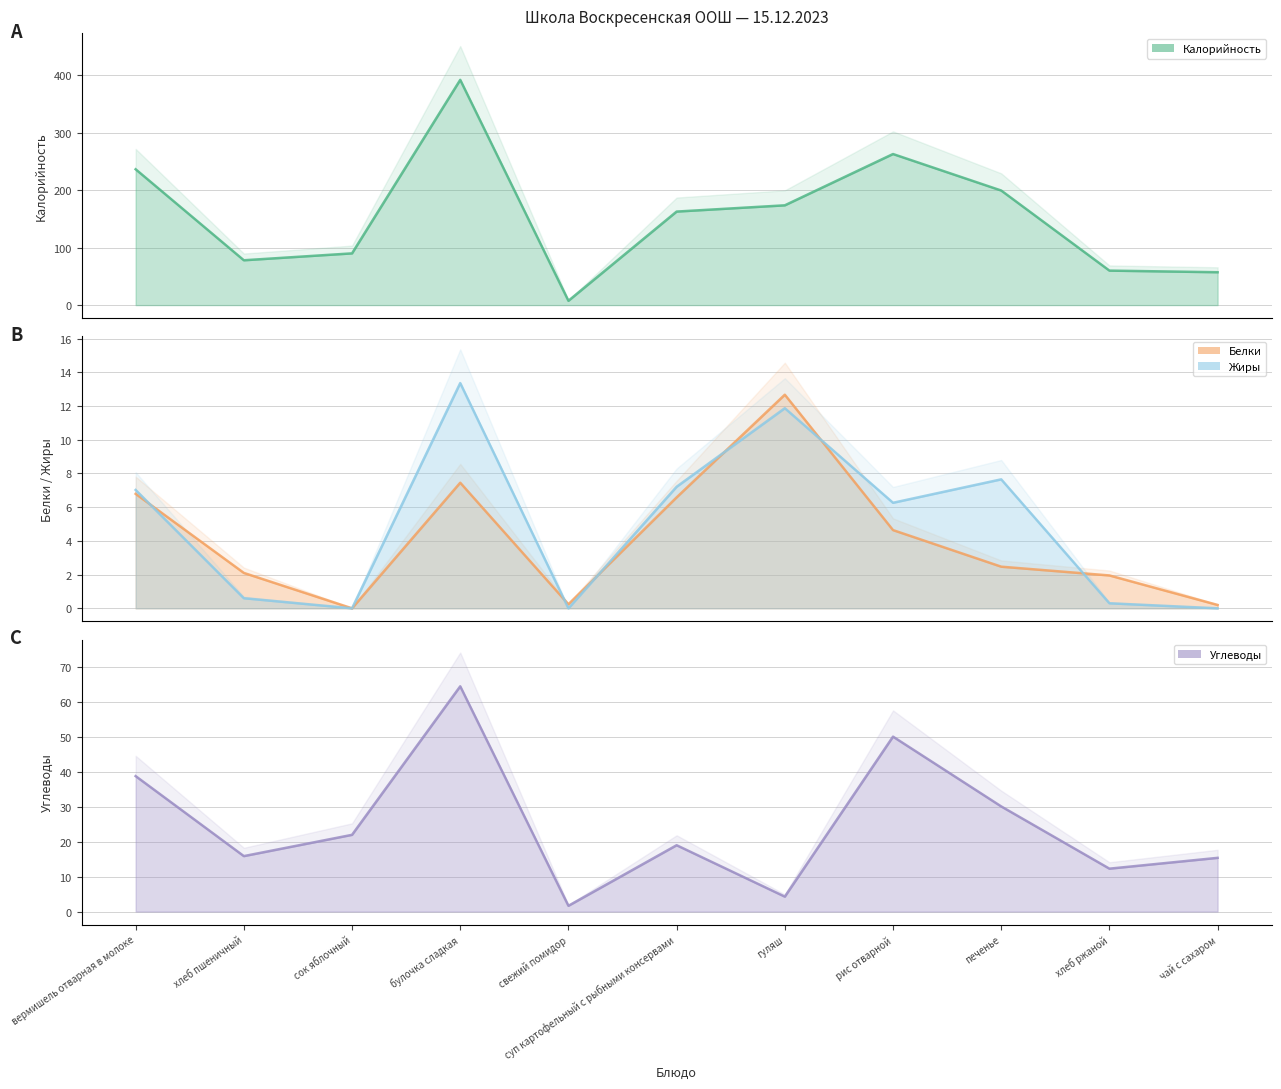

Reading right to left, list all the values displayed in this chart.

Калорийность: 57.2	60.0	199.3	262.8	173.6	162.7	7.5	391.9	90.0	78.0	236.3
Белки: 0.2	1.9	2.5	4.6	12.7	6.6	0.2	7.5	0.0	2.1	6.8
Жиры: 0.0	0.3	7.7	6.3	11.9	7.2	0.0	13.4	0.0	0.6	7.0
Углеводы: 15.4	12.3	30.1	50.2	4.3	19.0	1.6	64.6	22.0	15.9	38.8